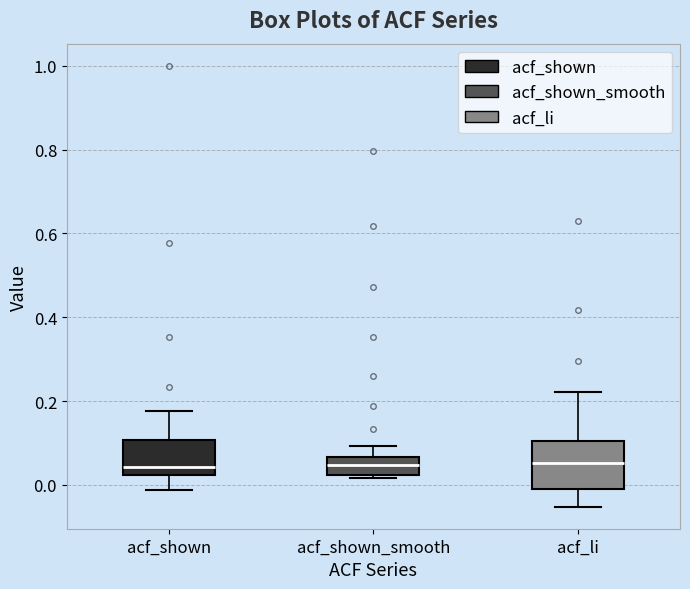

Where does the upper whisker of the box for acf_shown end on the y-axis? The values are not printed on the chart, so give them approximately, as read against the axis.

0.18